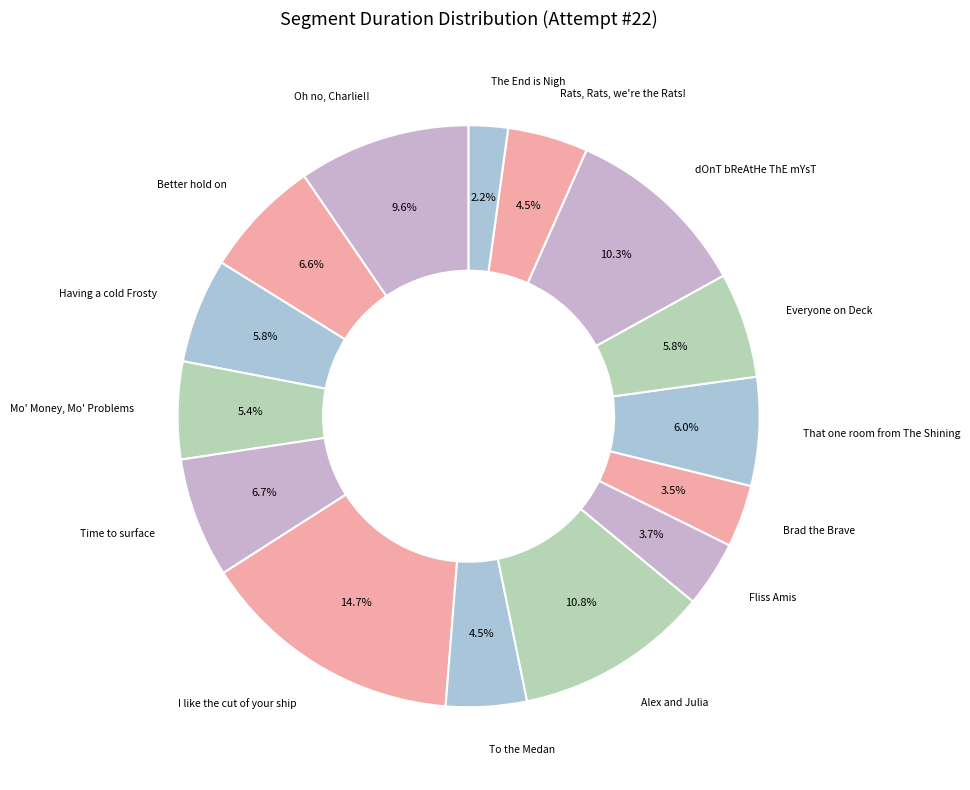

Is there a majority slice in this chart?

No